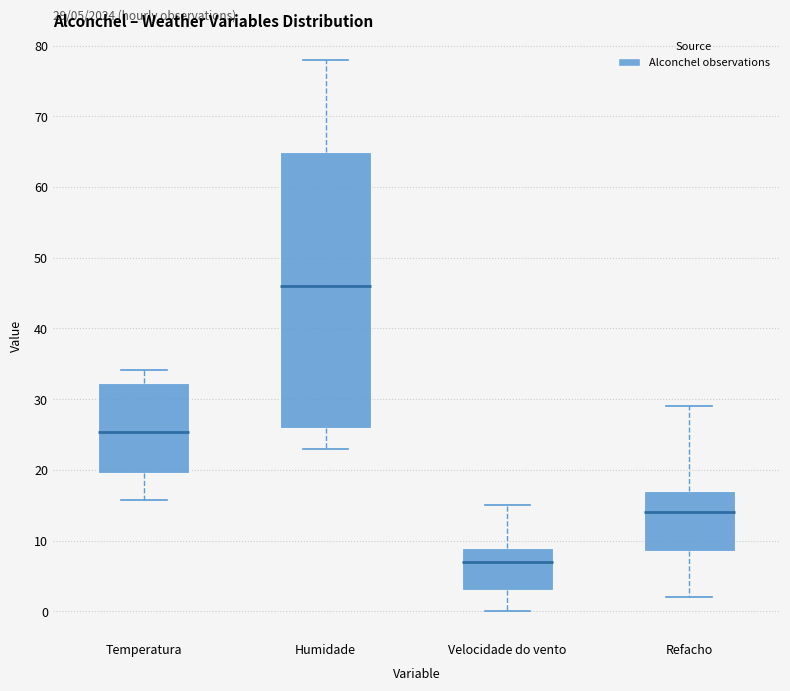

Which box has the highest median line?

Humidade